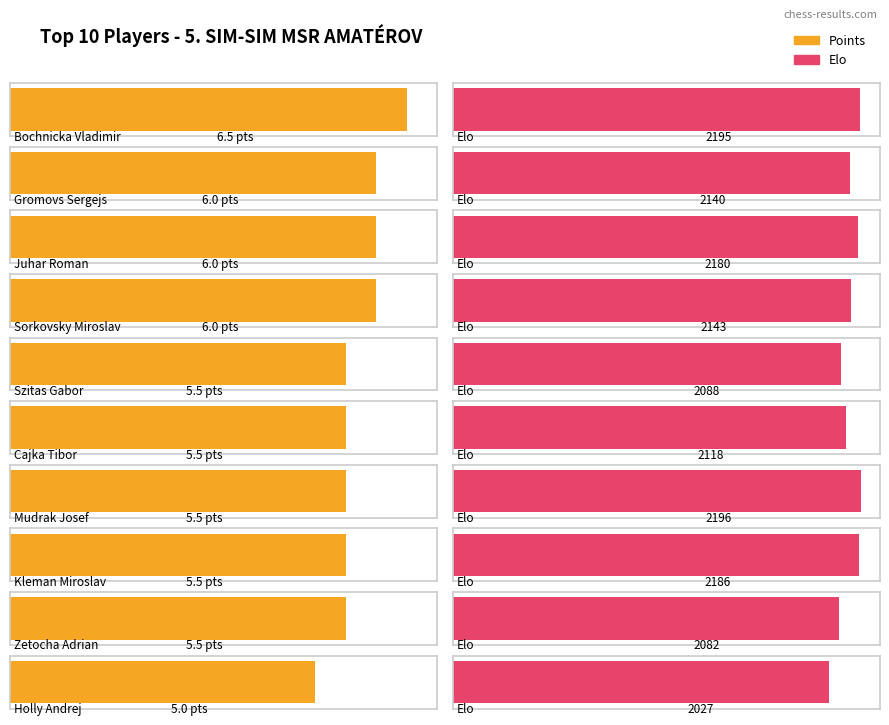

The value of Points at Kleman Miroslav is 3.5. True or false?

False